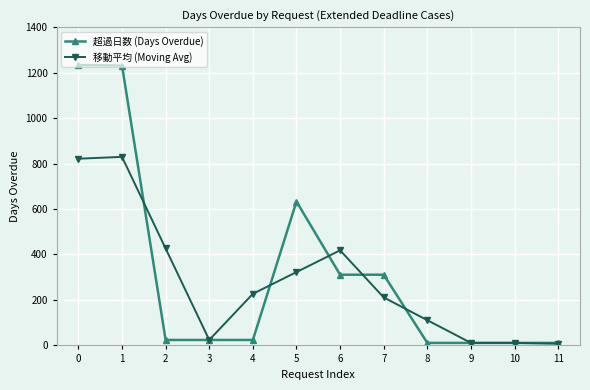

What is the highest value of the 移動平均 (Moving Avg) series?

829.3